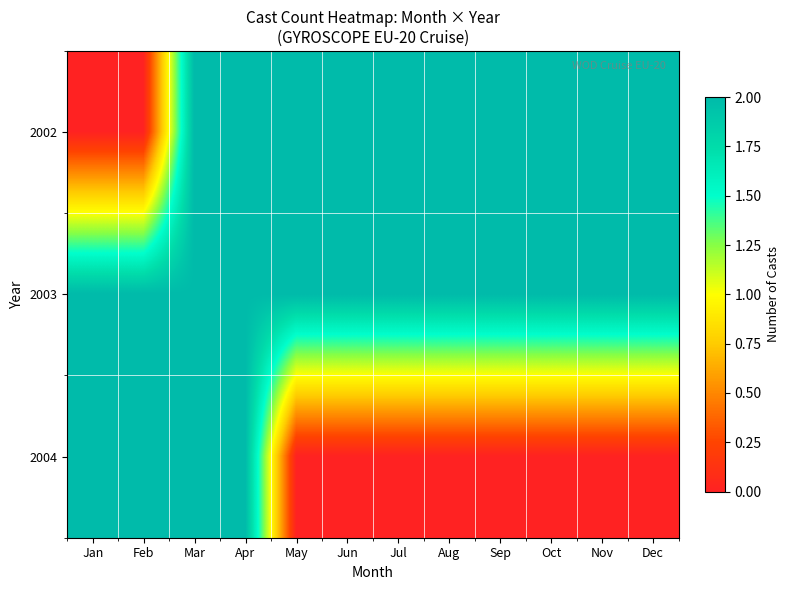

How many distinct data groups are displayed?

3